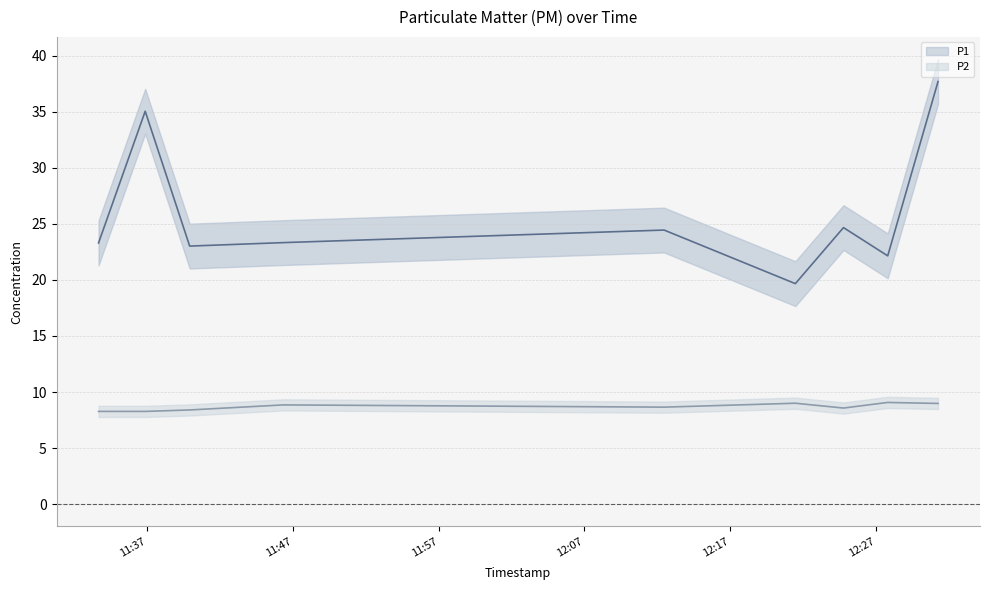

Reading right to left, list all the values displayed in this chart.

P1: 2023-03-01T12:31:15=37.7	2023-03-01T12:27:48=22.1	2023-03-01T12:24:46=24.7	2023-03-01T12:21:28=19.7	2023-03-01T12:12:28=24.4	2023-03-01T11:46:21=23.3	2023-03-01T11:39:56=23.0	2023-03-01T11:36:53=35.0	2023-03-01T11:33:41=23.3
P2: 2023-03-01T12:31:15=9.0	2023-03-01T12:27:48=9.1	2023-03-01T12:24:46=8.6	2023-03-01T12:21:28=9.0	2023-03-01T12:12:28=8.7	2023-03-01T11:46:21=8.8	2023-03-01T11:39:56=8.4	2023-03-01T11:36:53=8.3	2023-03-01T11:33:41=8.3